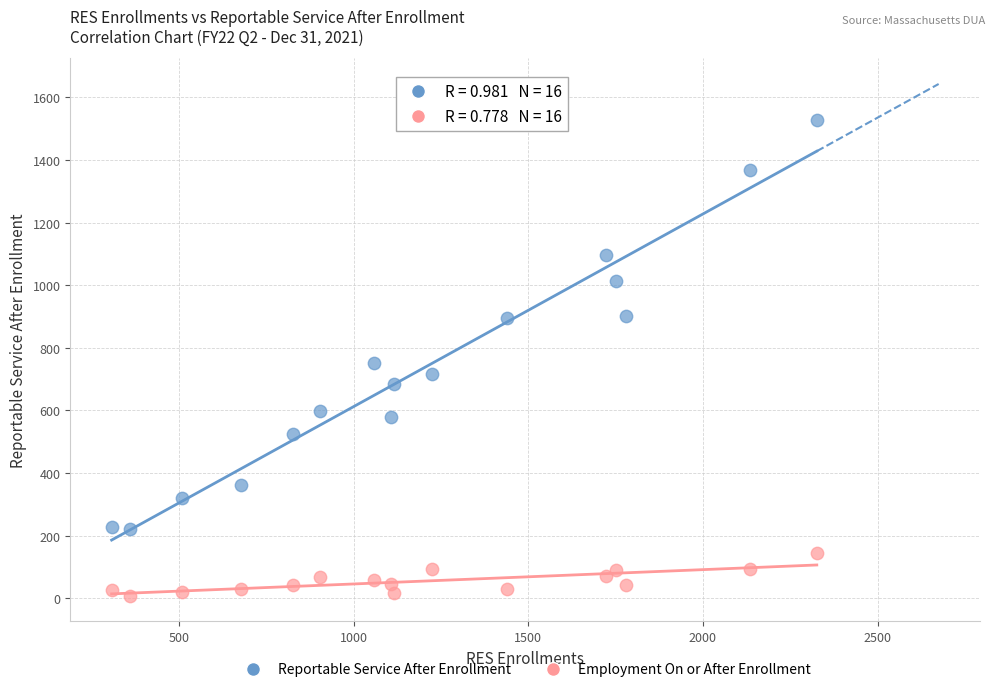

Across all data points, what is the range of X values (max minus min)?

2019